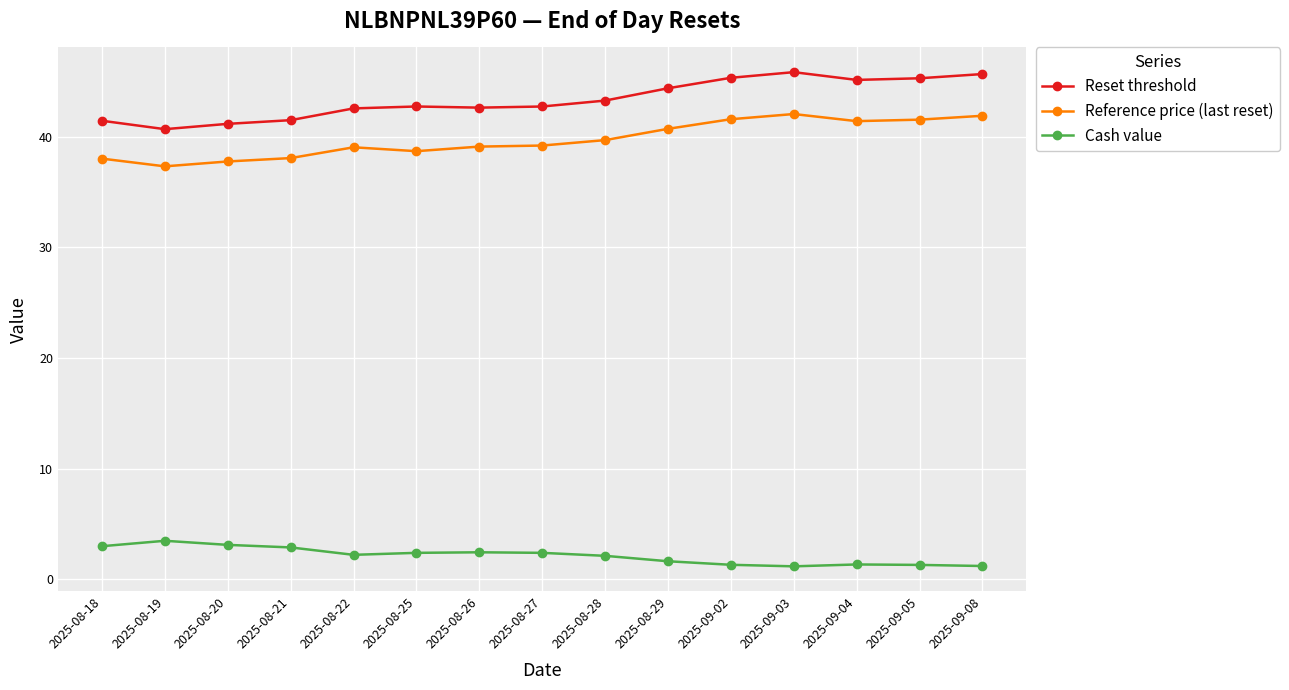

True or false: Reference price (last reset) has more than 0 points higher than both neighbors.

True